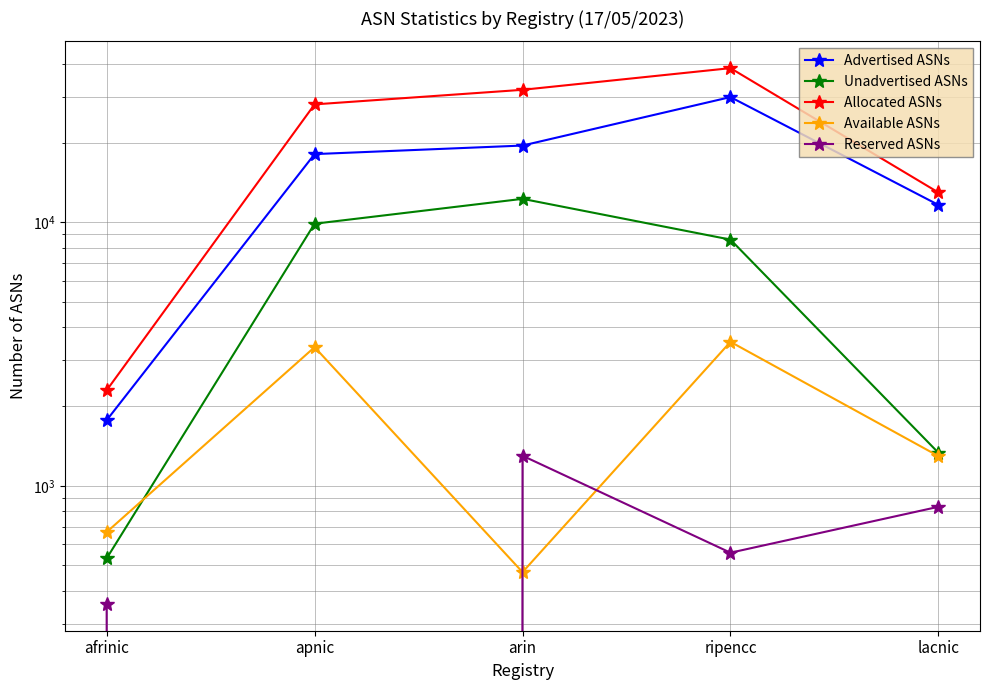

True or false: Allocated ASNs and Advertised ASNs intersect in this chart.

False